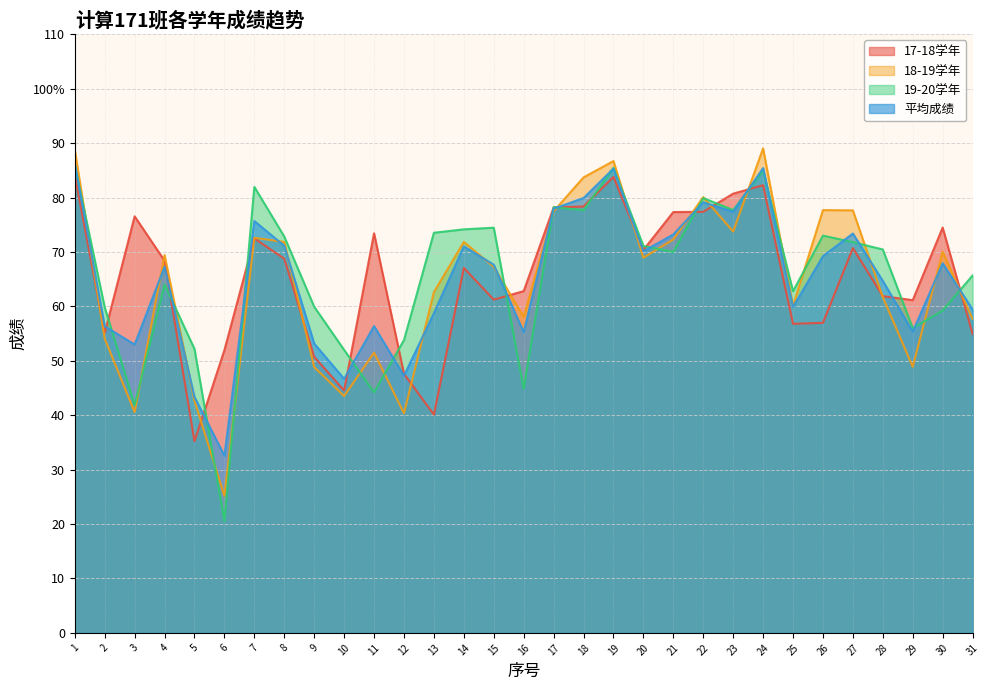

What is the average value of the 18-19学年 series?

64.3